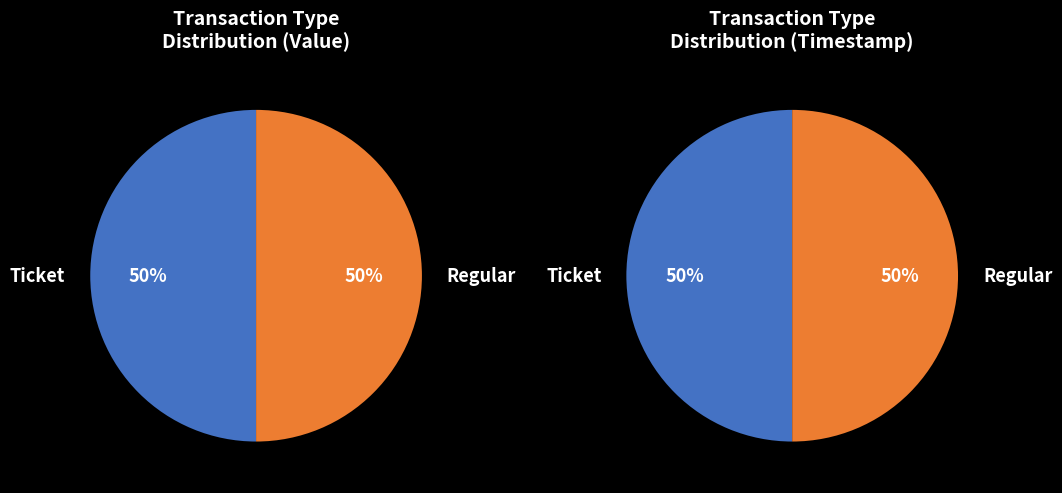

How many segments does this pie chart have?

2